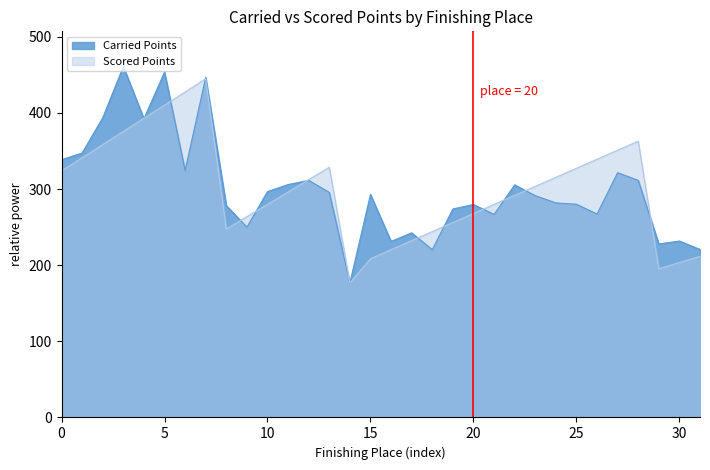

Read the Carried Points value at 30.

231.8